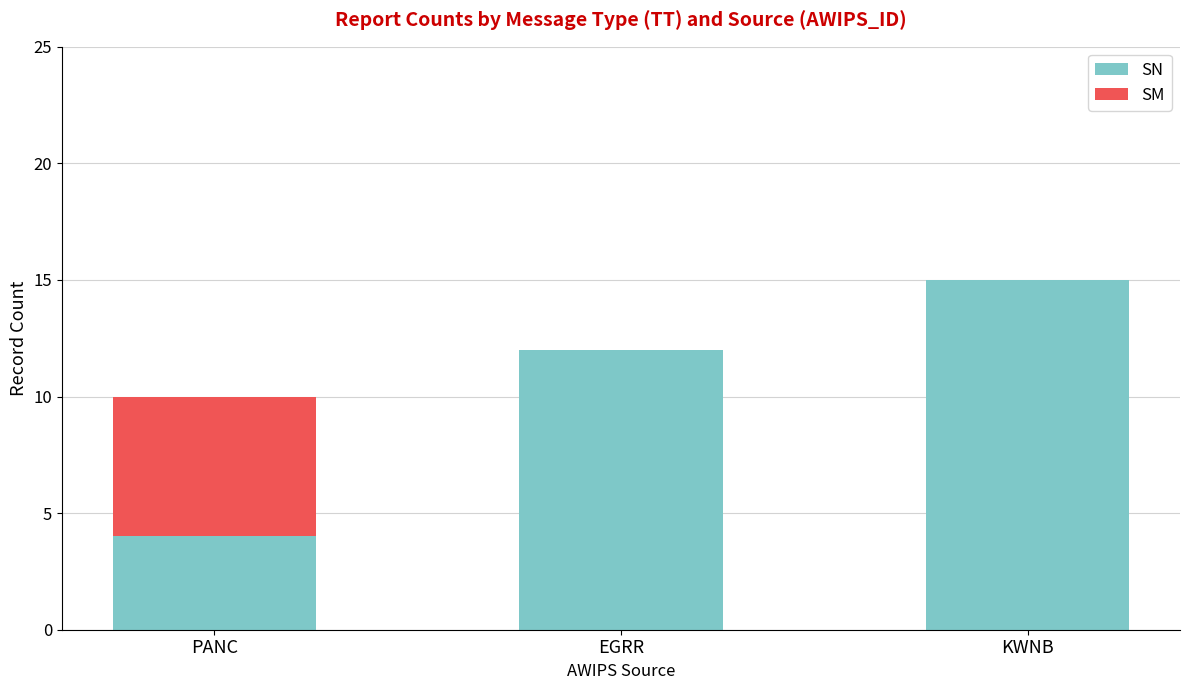

At which category is the sum across all series the highest?

KWNB